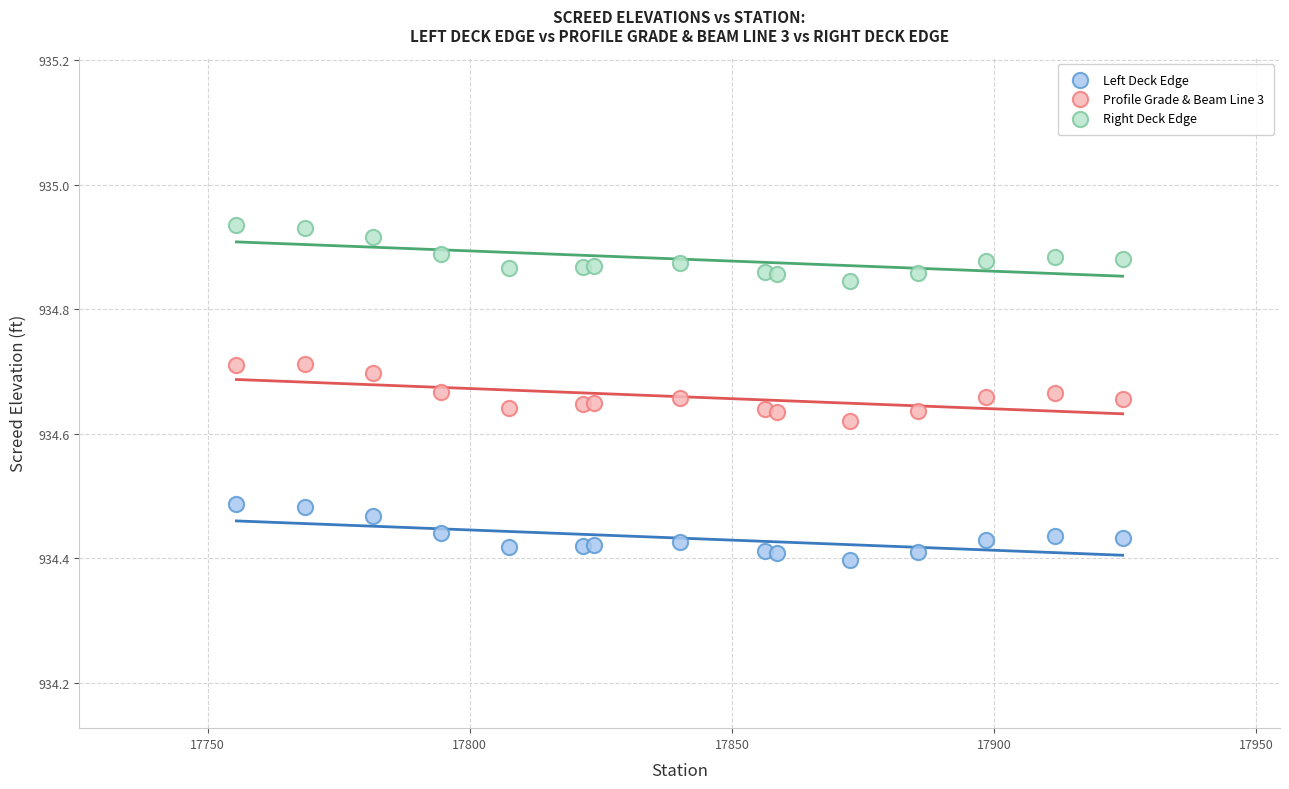

Which series contains the highest Y value?

Right Deck Edge